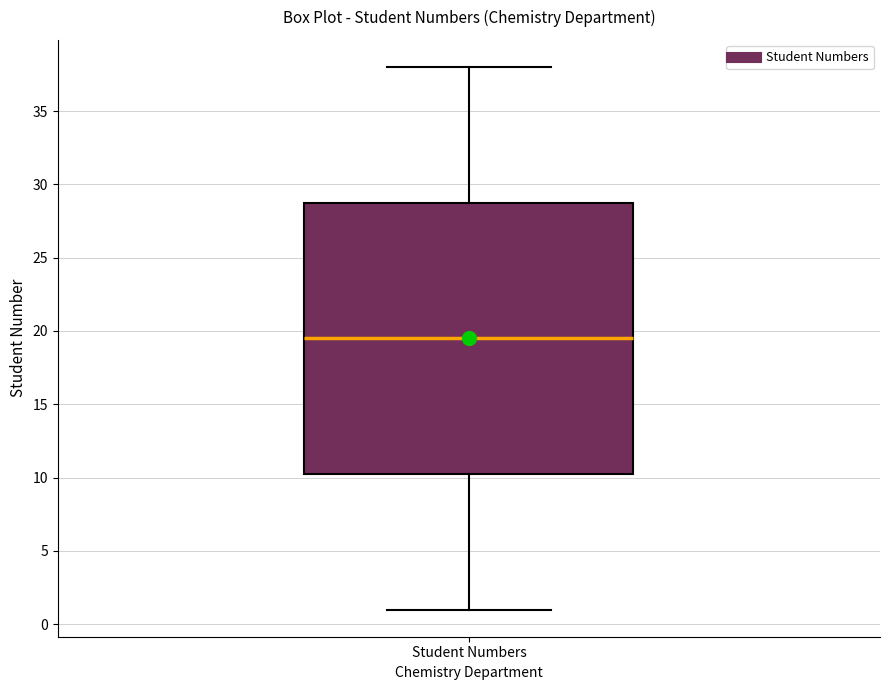

Read this box plot against the y-axis: the position of the median line, the range covered by the box, and the ends of both whiskers. The values are not printed on the chart, so give them approximately, as read against the axis.

median 19.5, box 10.5 to 29.0, whiskers 1.0 to 38.0